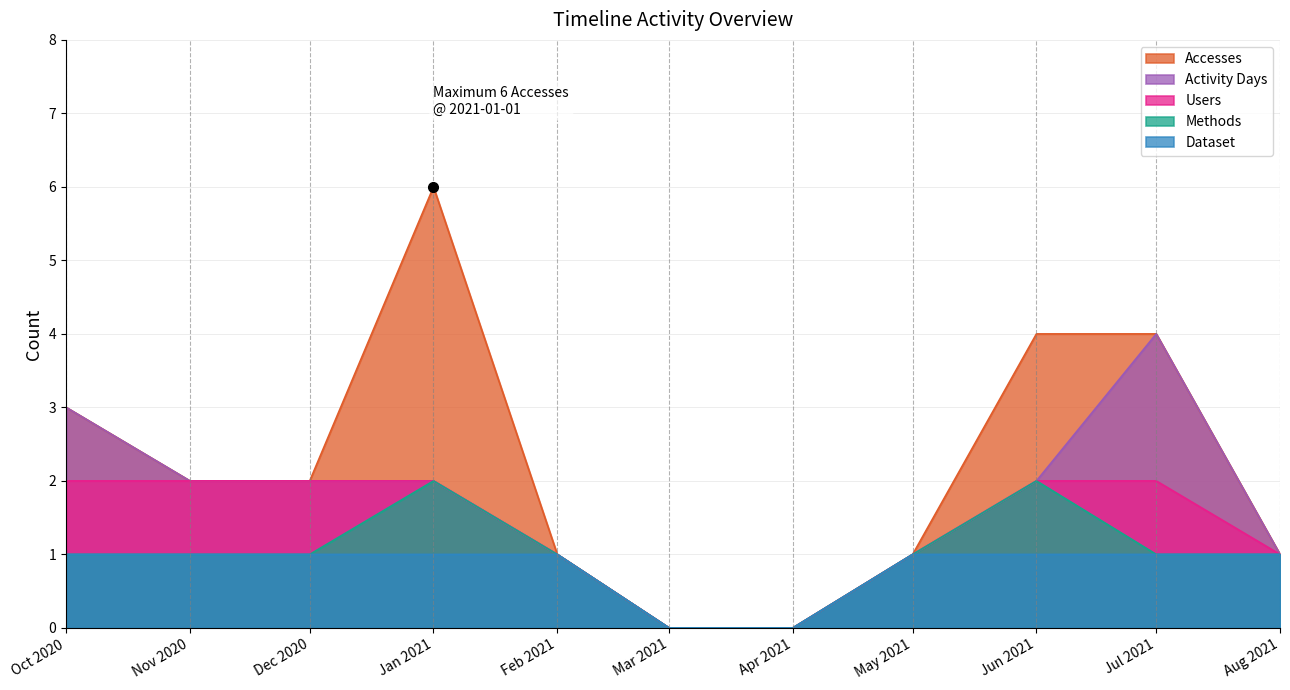

Which series has the largest total across all categories?

Accesses